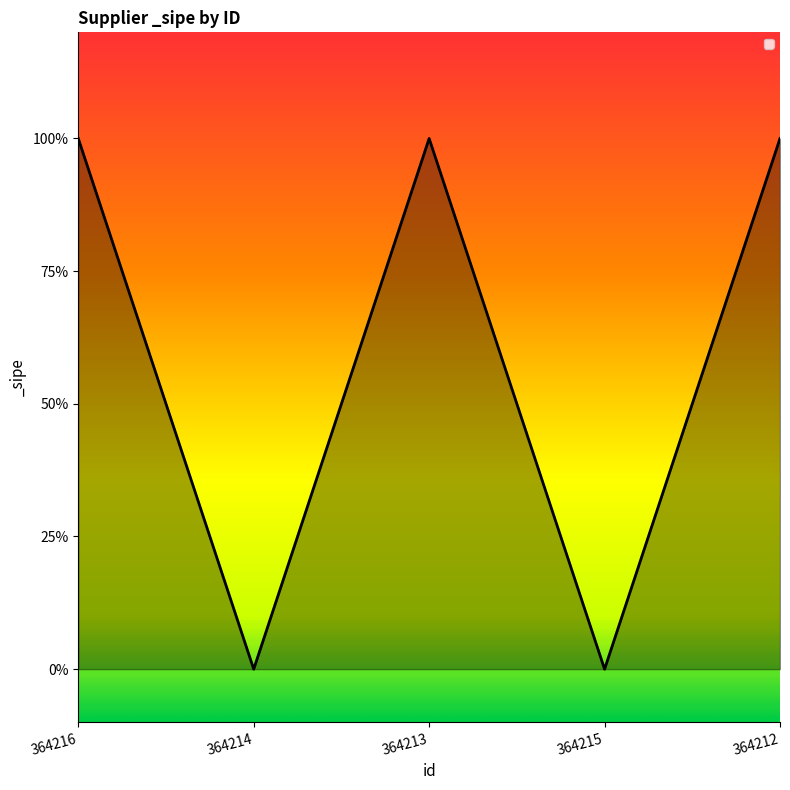

At which category does the data reach its first local peak?

364213